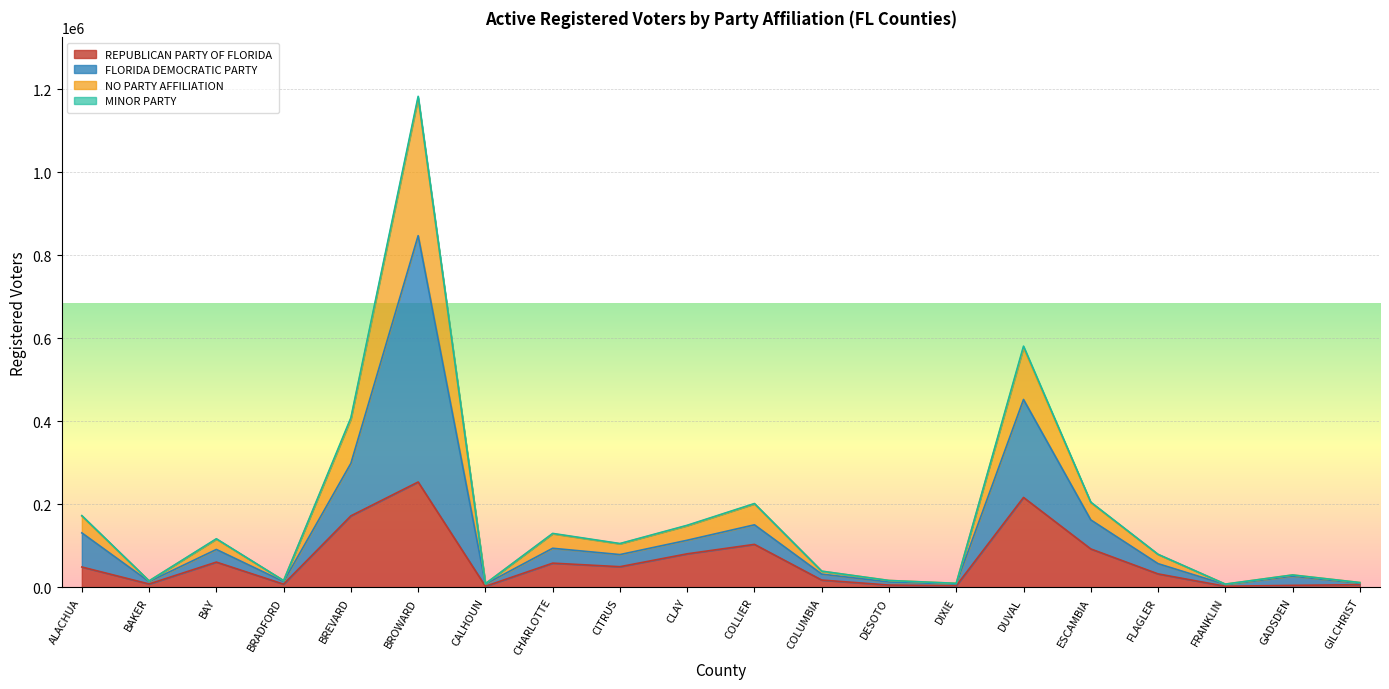

What is the maximum value for REPUBLICAN PARTY OF FLORIDA?

253718